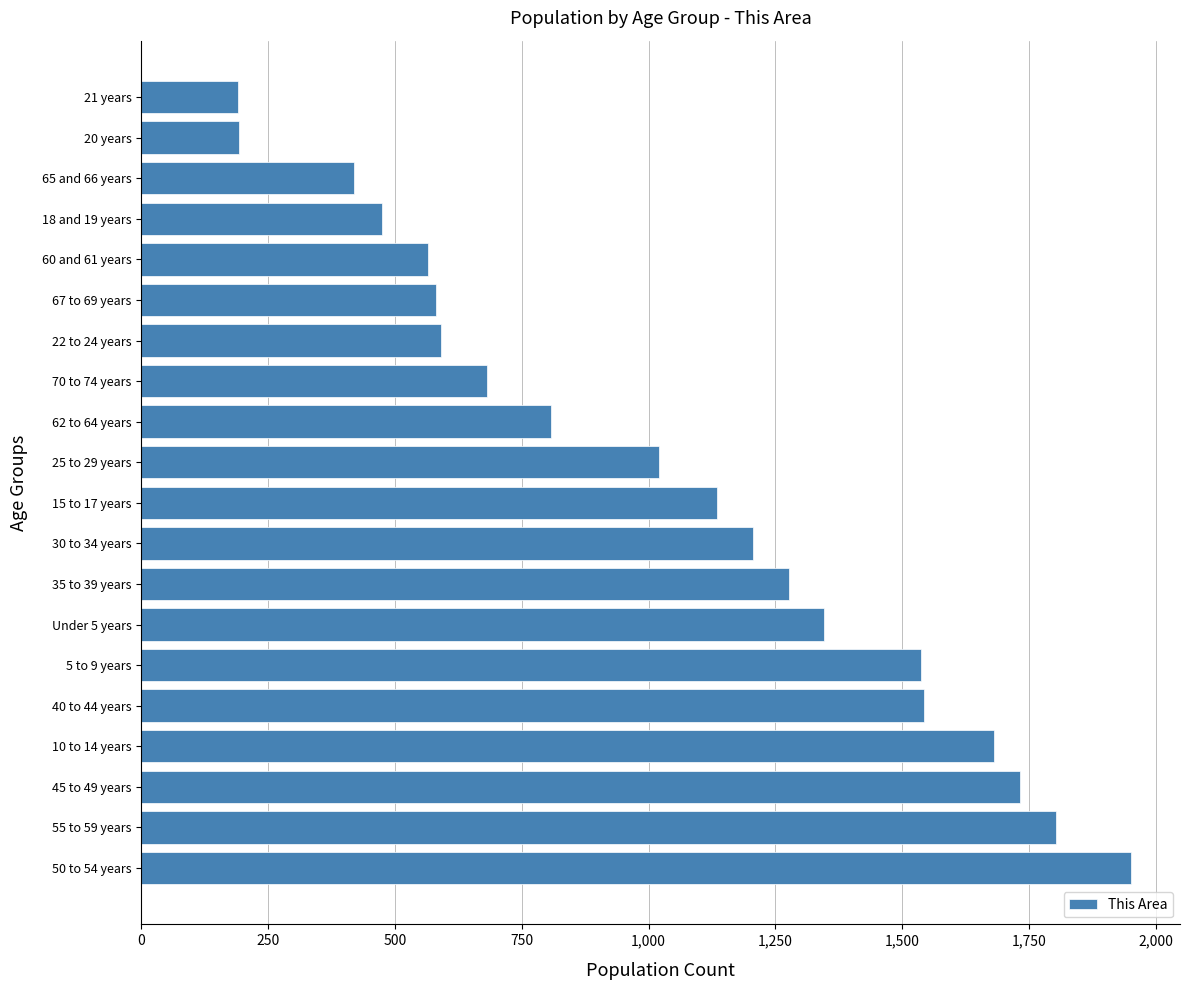

What is the greatest value displayed?

1950